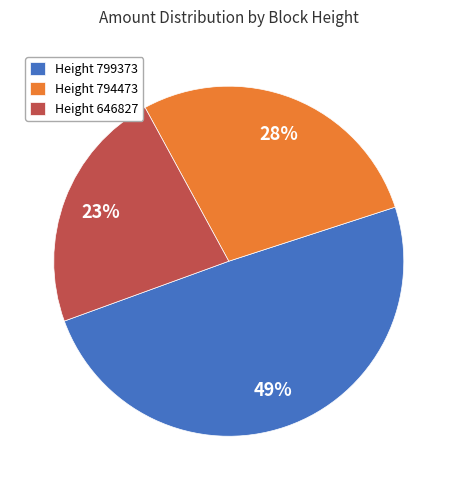

True or false: Height 646827 accounts for 23% of the total.

True